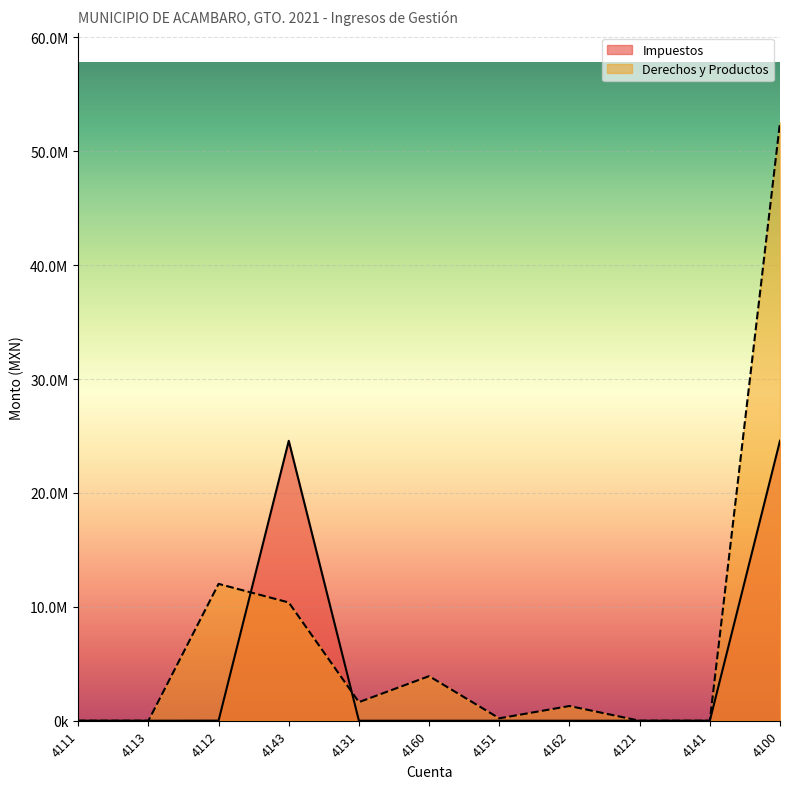

What is the average value of the Impuestos series?

4470316.7